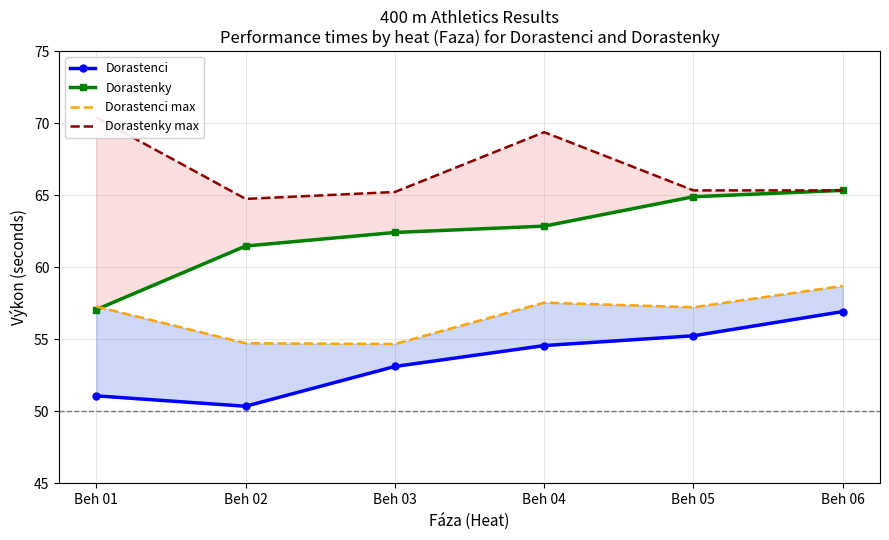

List the labels in order of Dorastenky value, smallest first.

Beh 01, Beh 02, Beh 03, Beh 04, Beh 05, Beh 06